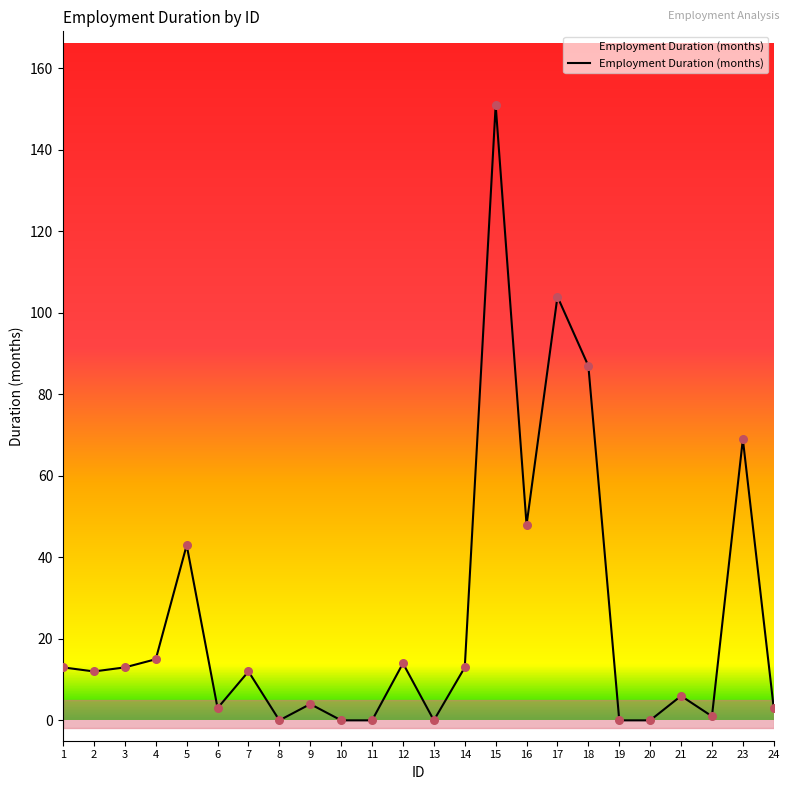

Approximately how many times larger is the value at 23 compared to 18?

0.8